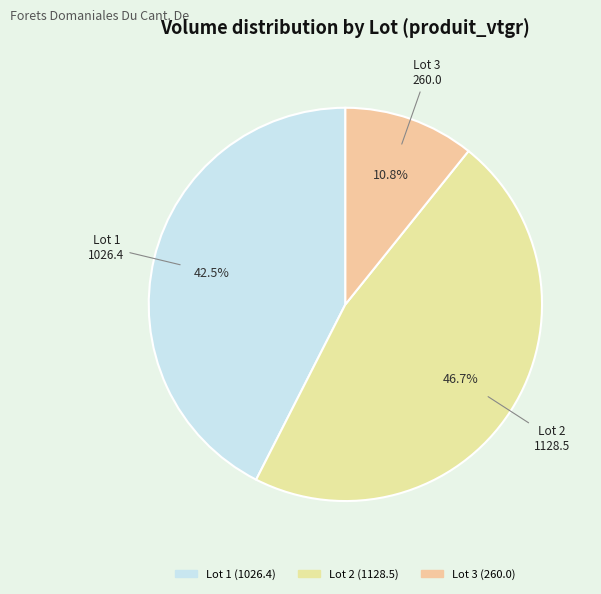

Count the number of slices in the pie.

3